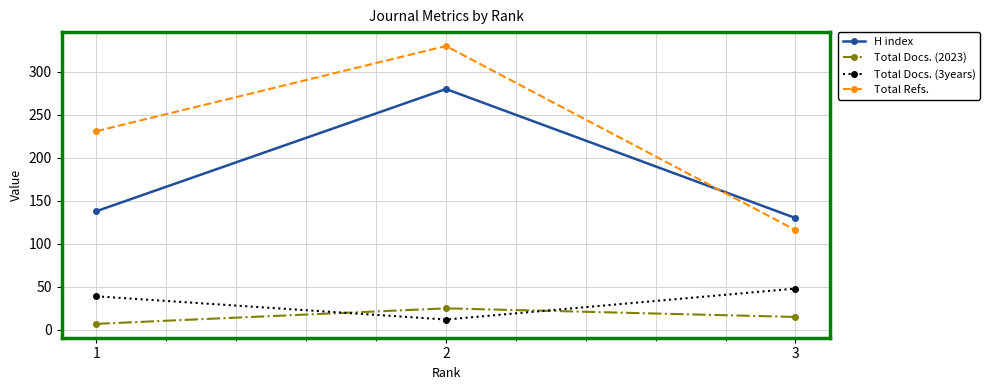

How many Total Refs. values are between 116 and 330?

3